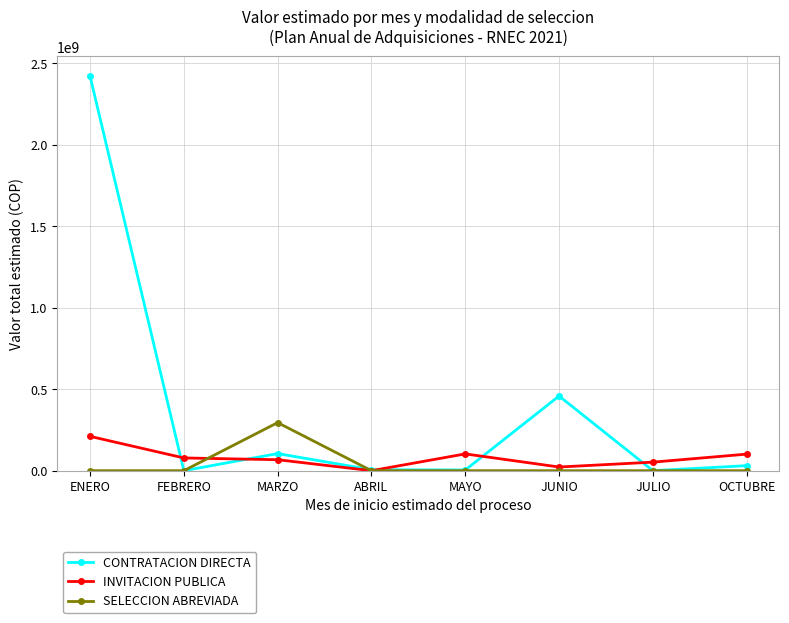

How many data points does each series have?

8